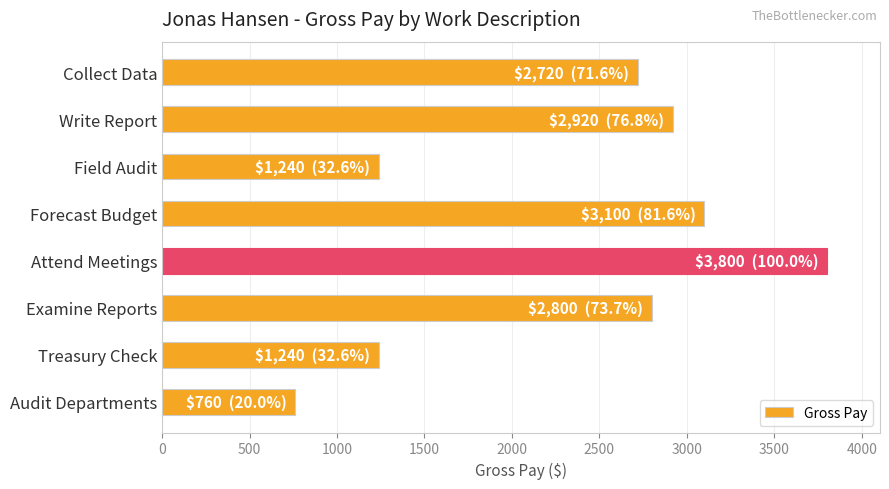

Read the value at Examine Reports.

2800